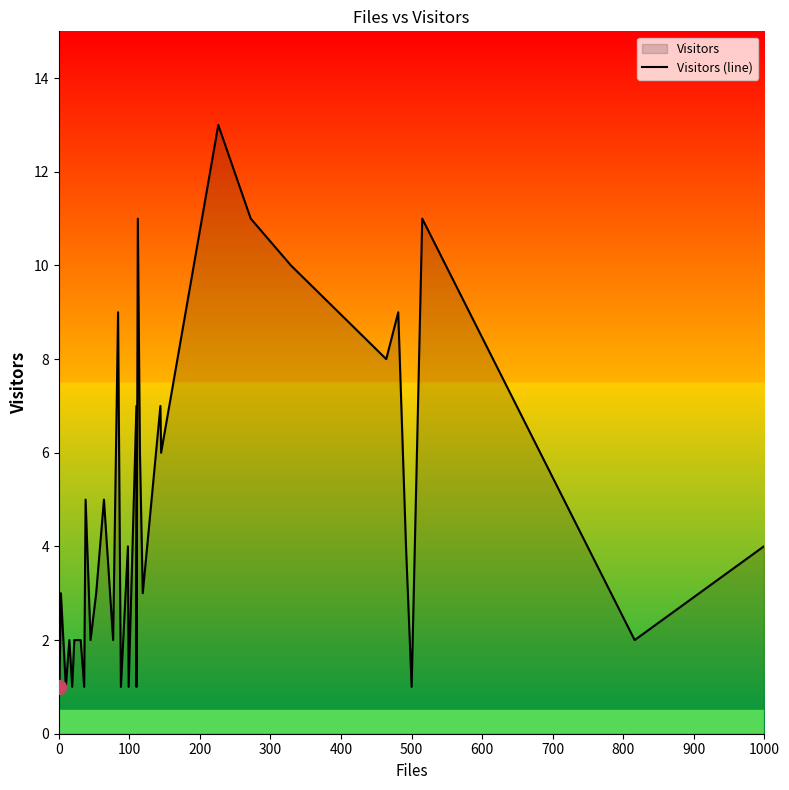

Is it true that the value at 500 is 4?

False